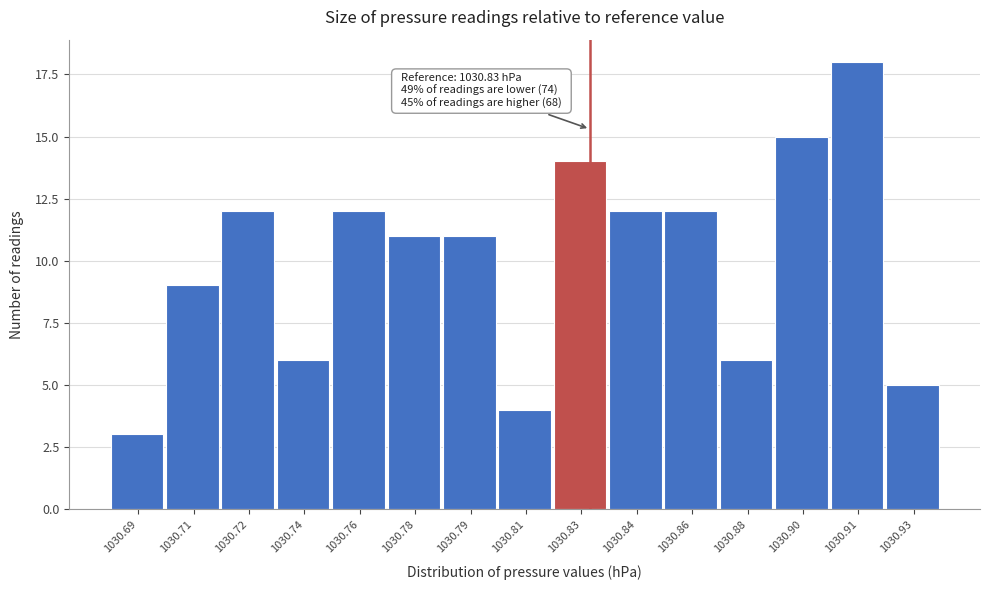

Reading left to right, list all the values displayed in this chart.

3	9	12	6	12	11	11	4	14	12	12	6	15	18	5